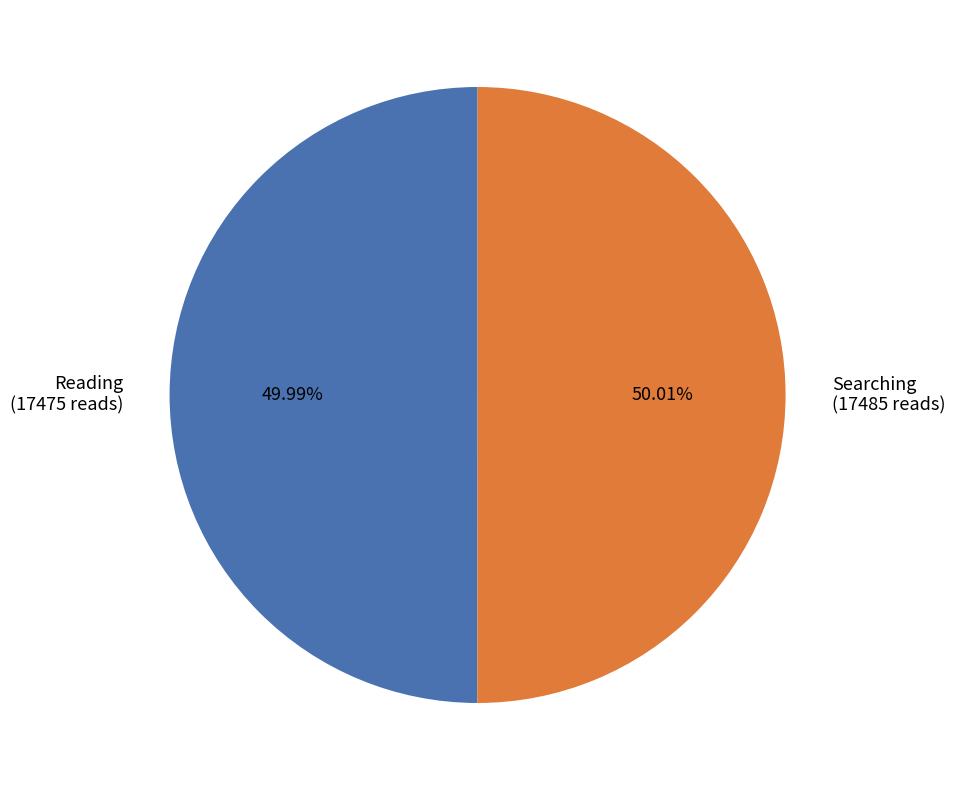

What percentage is the Reading slice, to the nearest percent?

50%